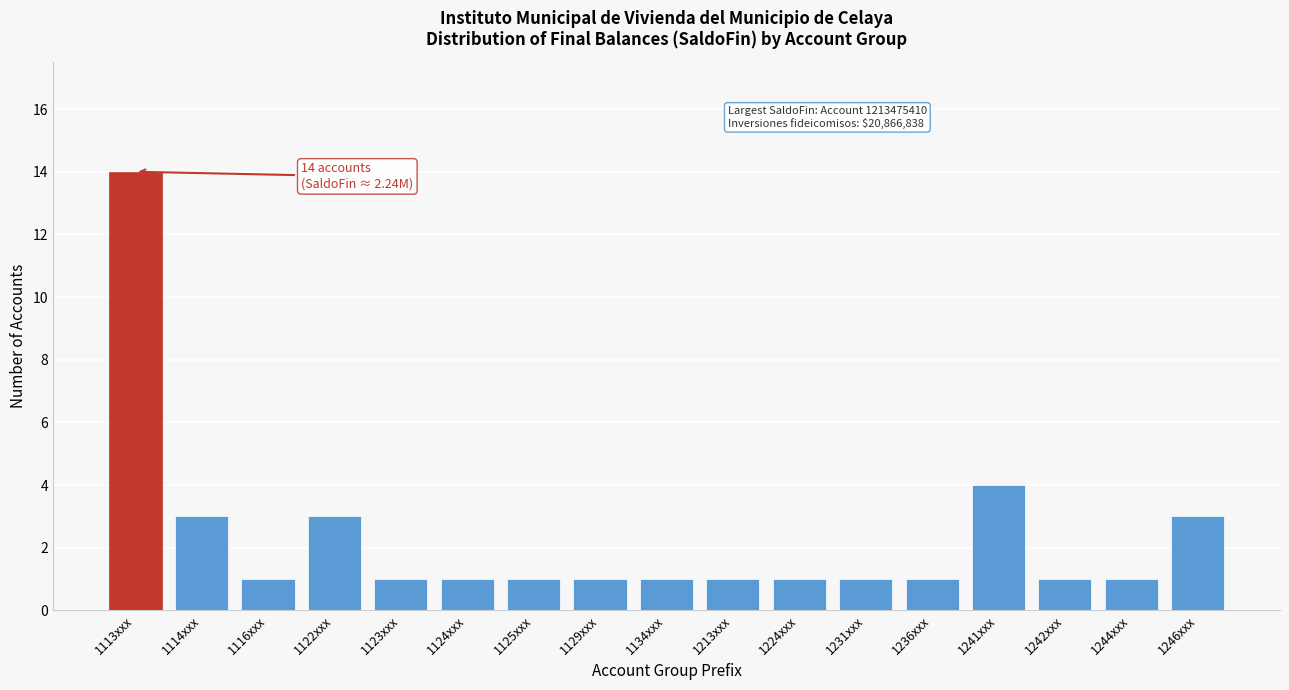

Reading right to left, transcribe all the data shown in this chart.

3	1	1	4	1	1	1	1	1	1	1	1	1	3	1	3	14